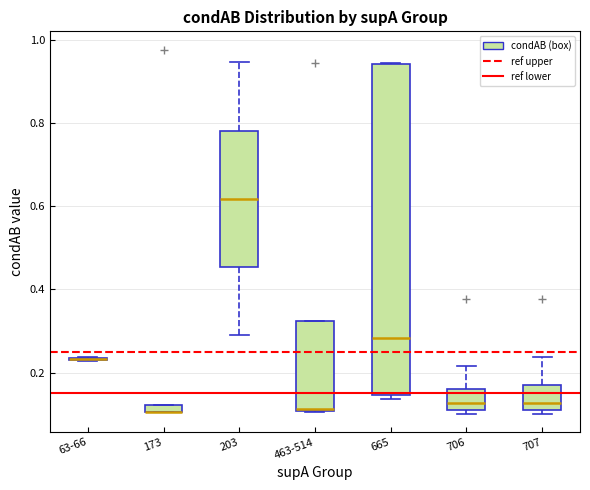

Where does the upper whisker of the box for 706 end on the y-axis? The values are not printed on the chart, so give them approximately, as read against the axis.

0.22